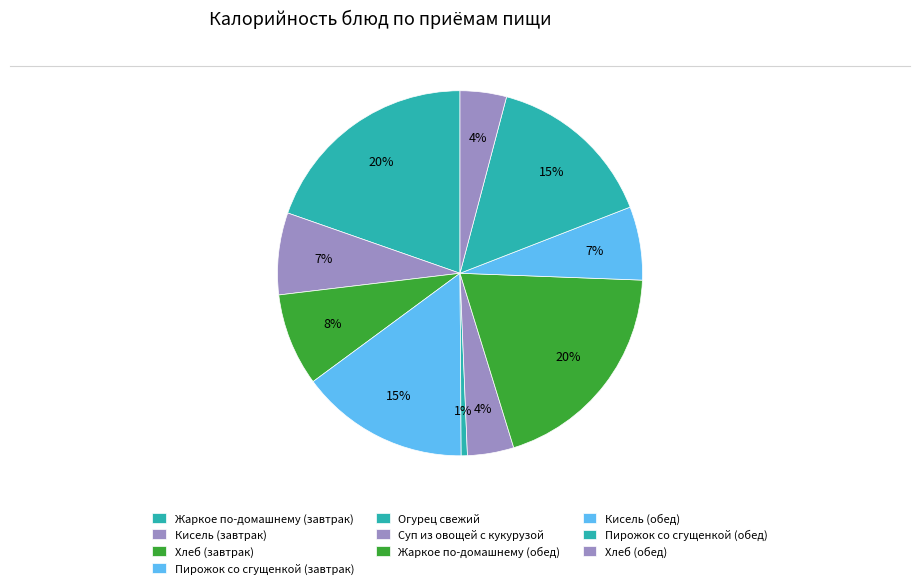

To the nearest percent, what portion does Суп из овощей с кукурузой represent?

4%